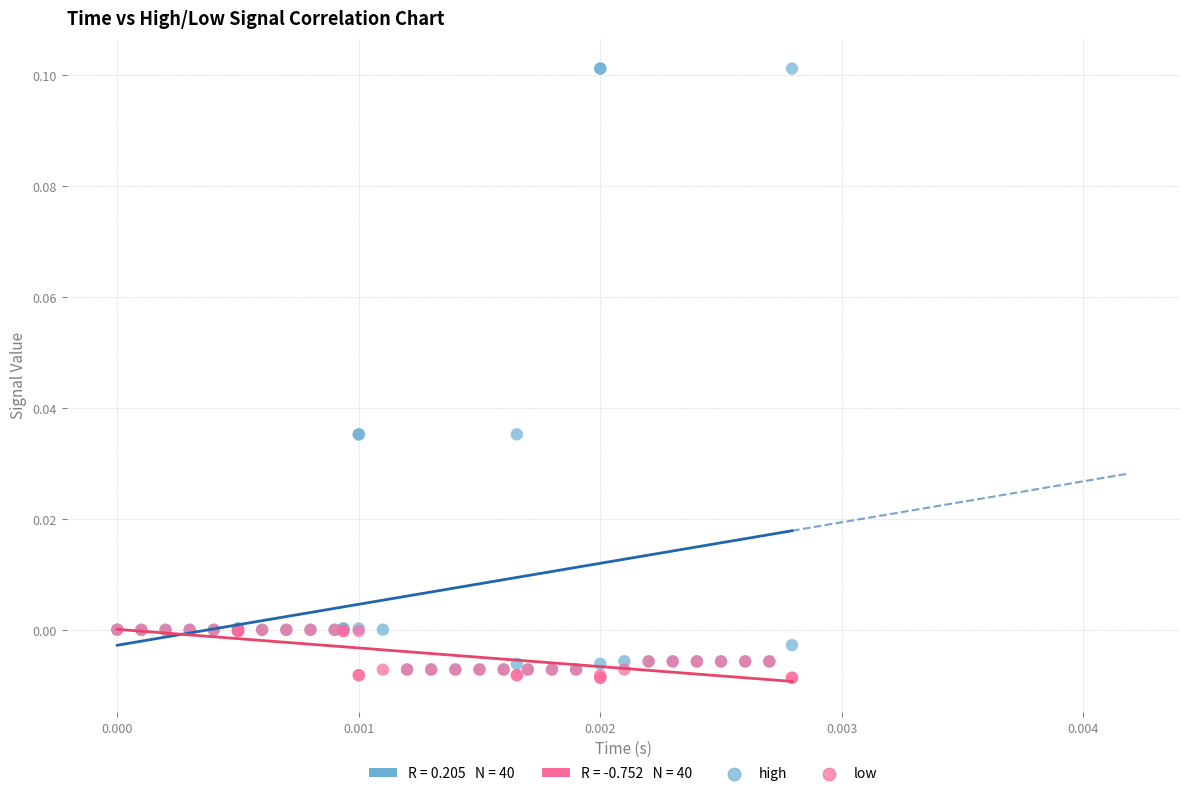

Which series reaches the minimum Y coordinate?

low